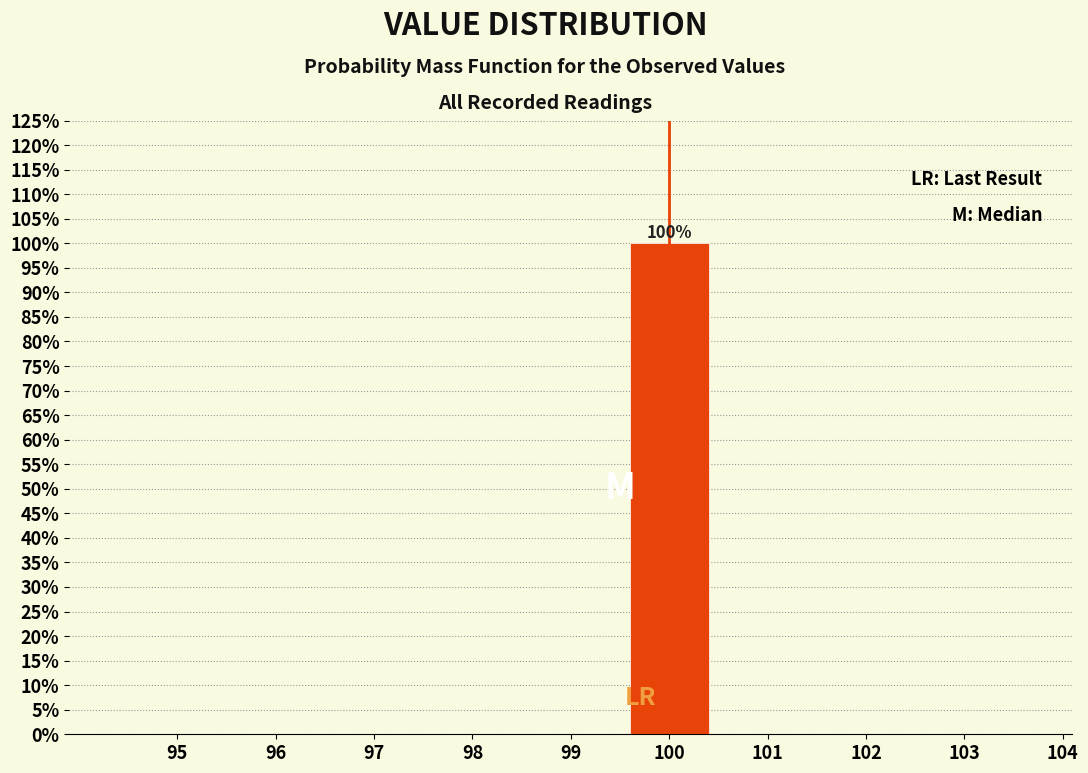

Reading left to right, what are all the values shown in this chart?

95=0	96=0	97=0	98=0	99=0	100=100	101=0	102=0	103=0	104=0